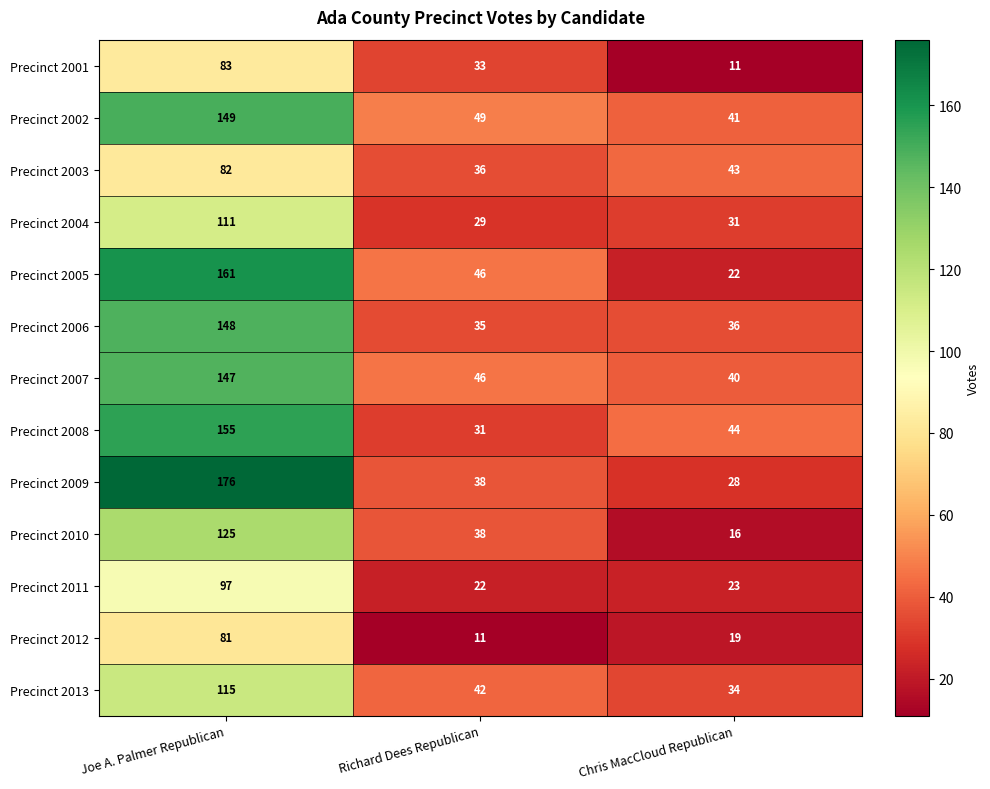

Is it true that Precinct 2008 equals 22 at Chris MacCloud Republican?

False